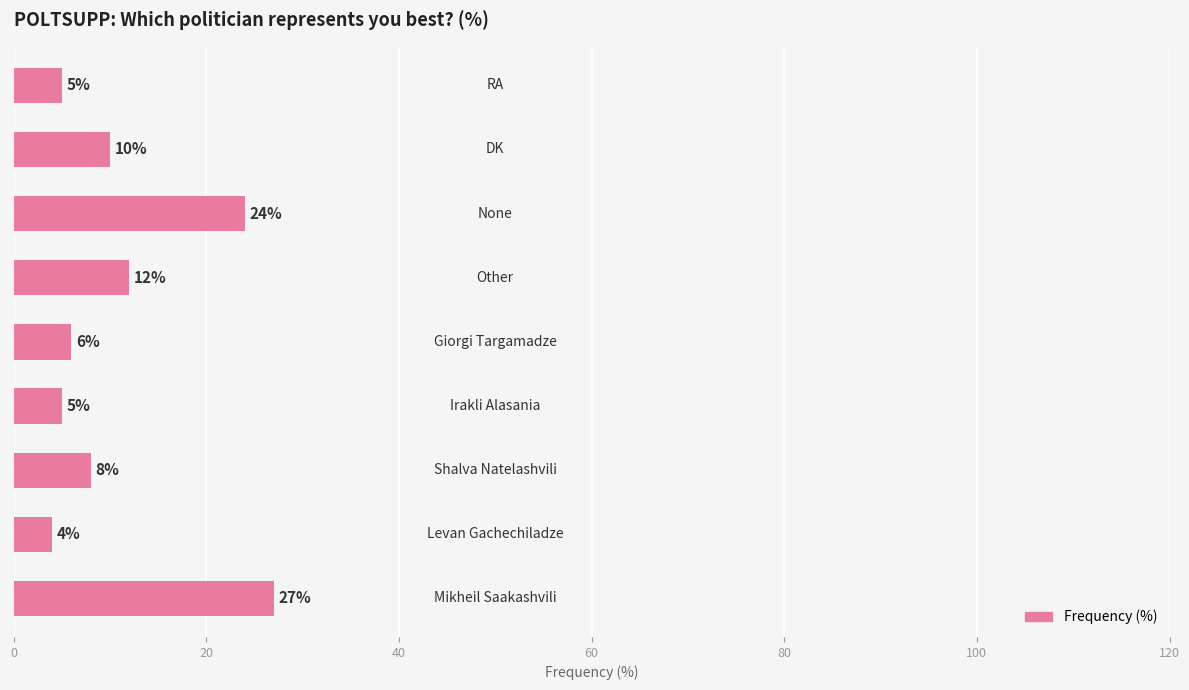

What is the sum of all values?

101